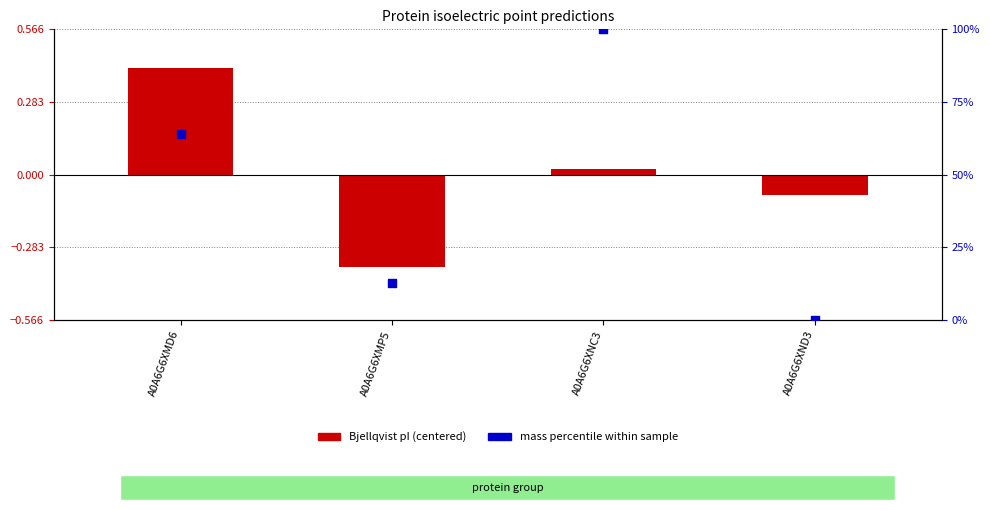

What is the total value across all series at A0A6G6XND3?

-0.1